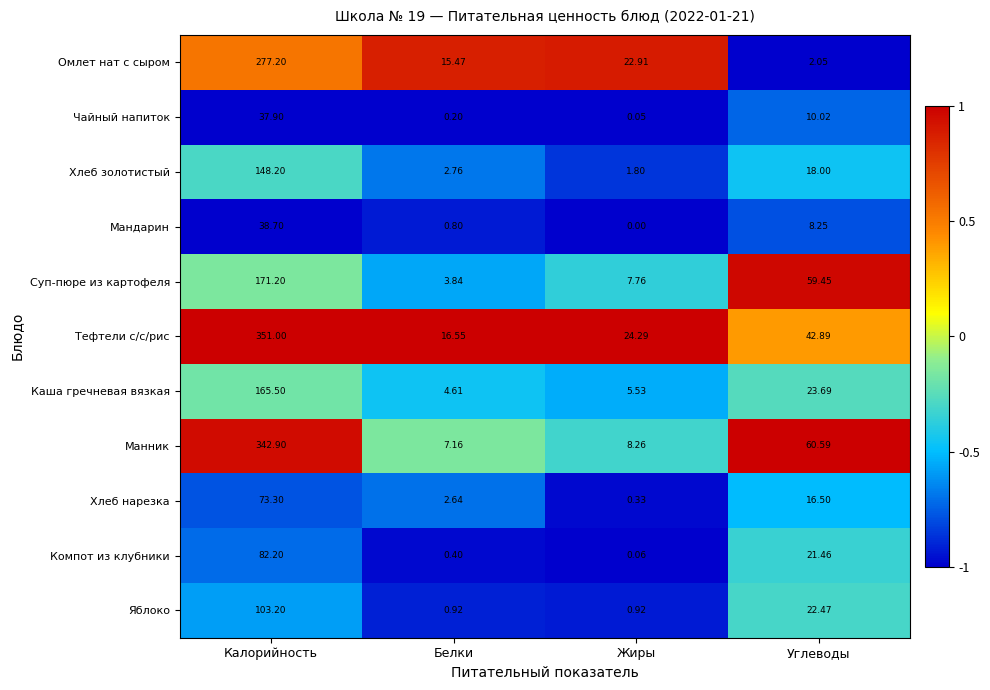

Which series has the largest total across all categories?

Тефтели с/с/рис